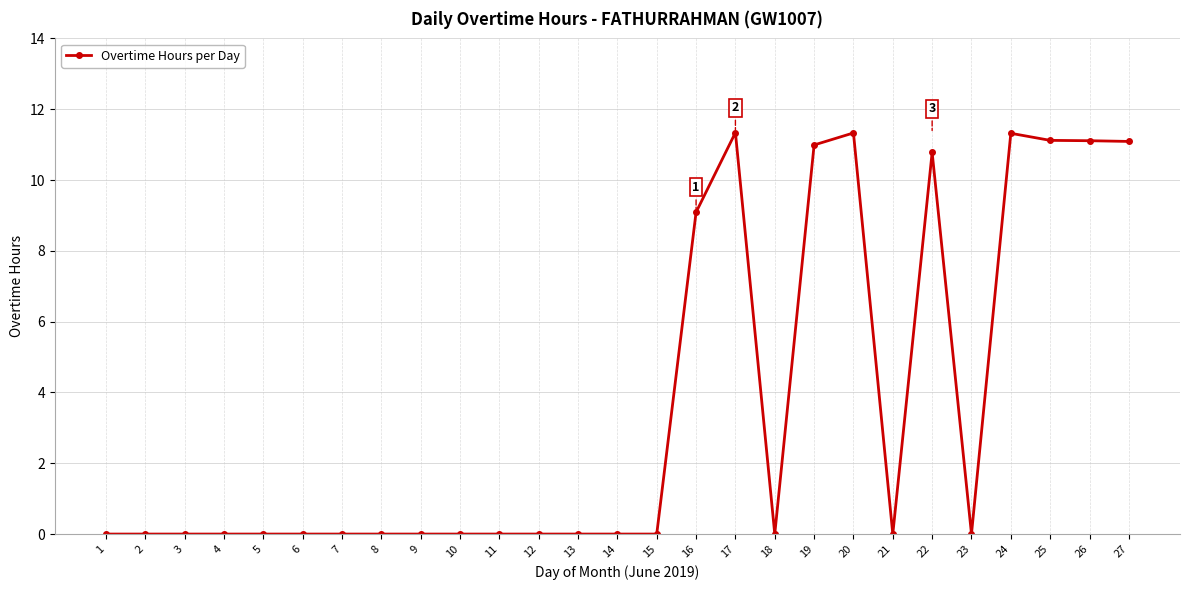

What is the difference between the values at 2 and 25?

11.1